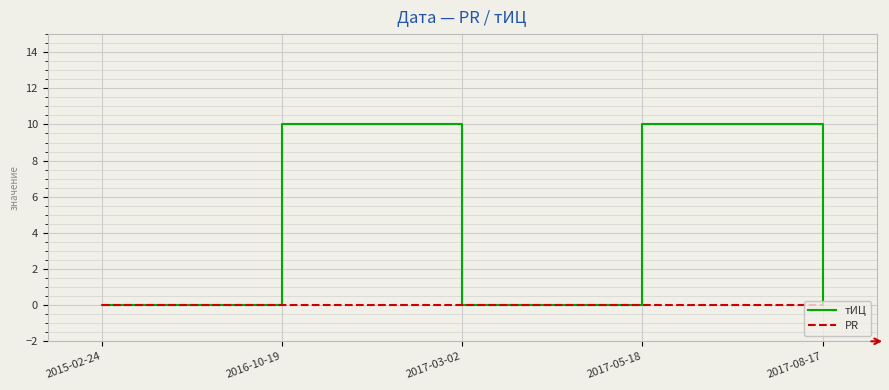

Which series has the largest total across all categories?

тИЦ